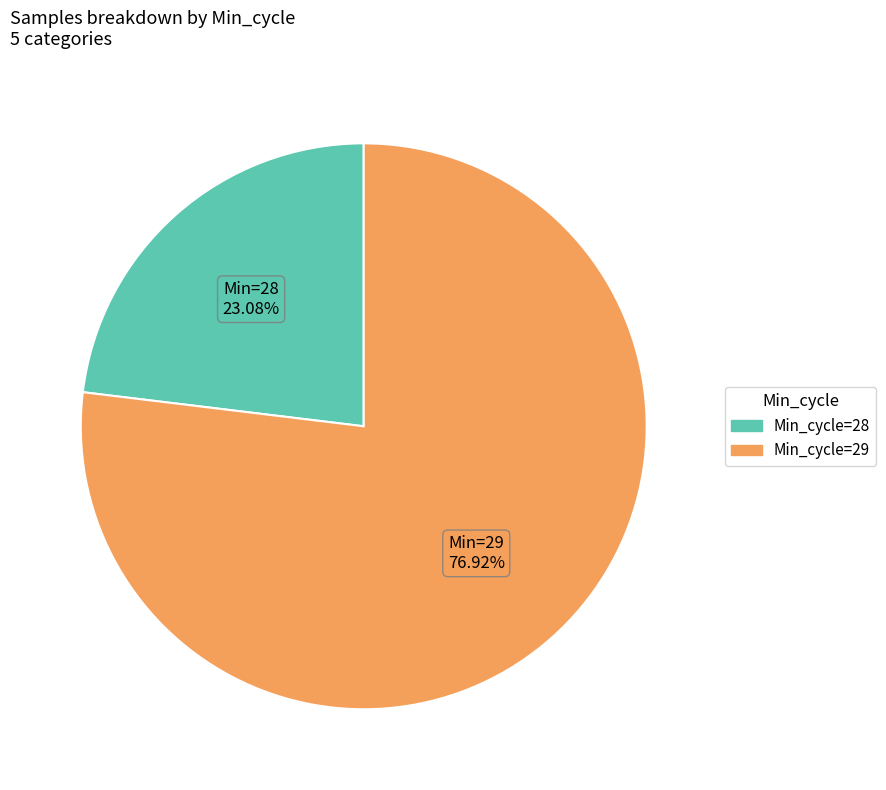

Count the number of slices in the pie.

2